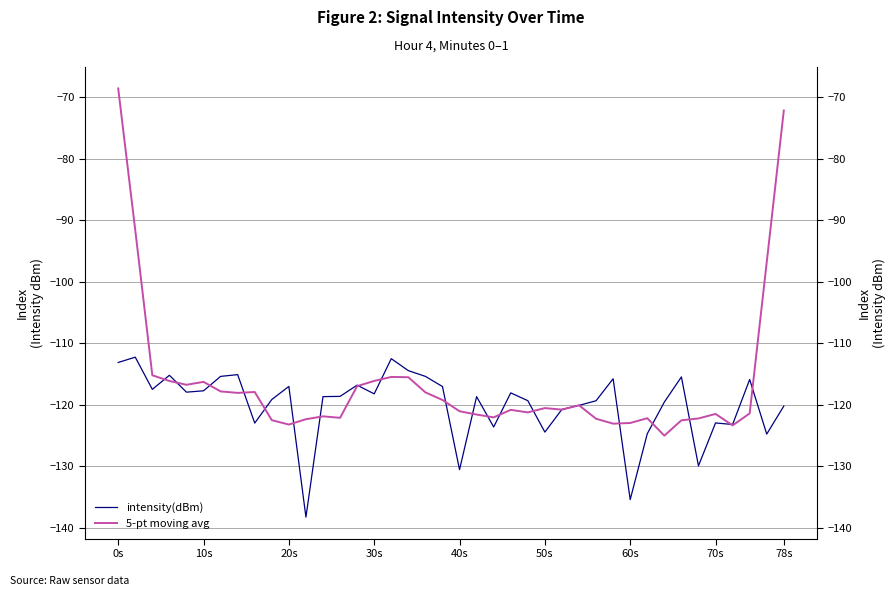

How many data points does each series have?

40